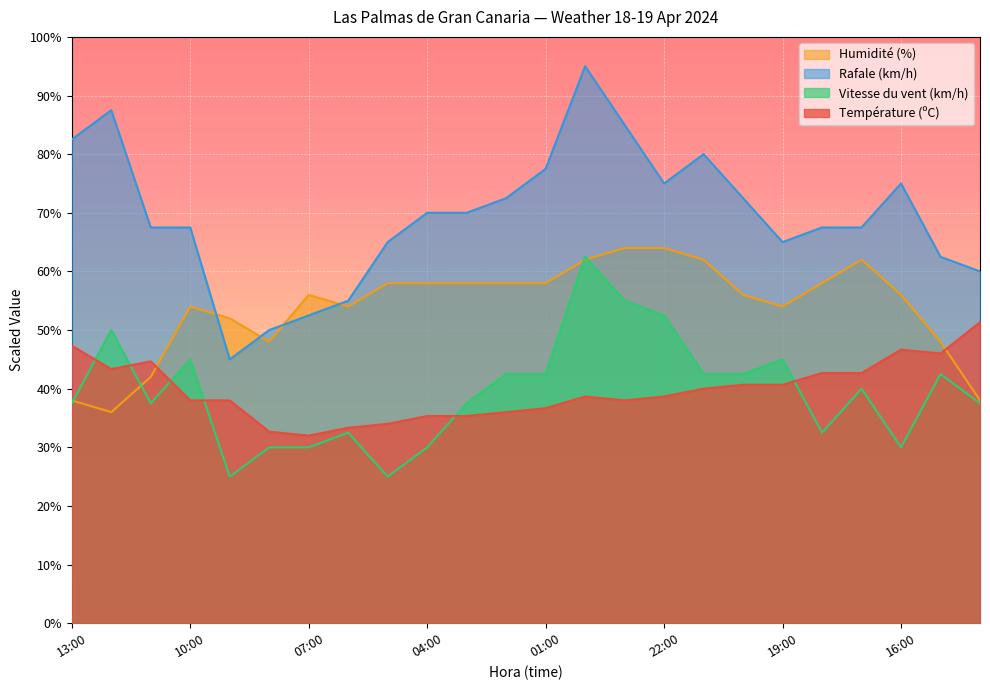

What is the sum of the Rafale (km/h) values at 18:00 and 09:00?

112.5